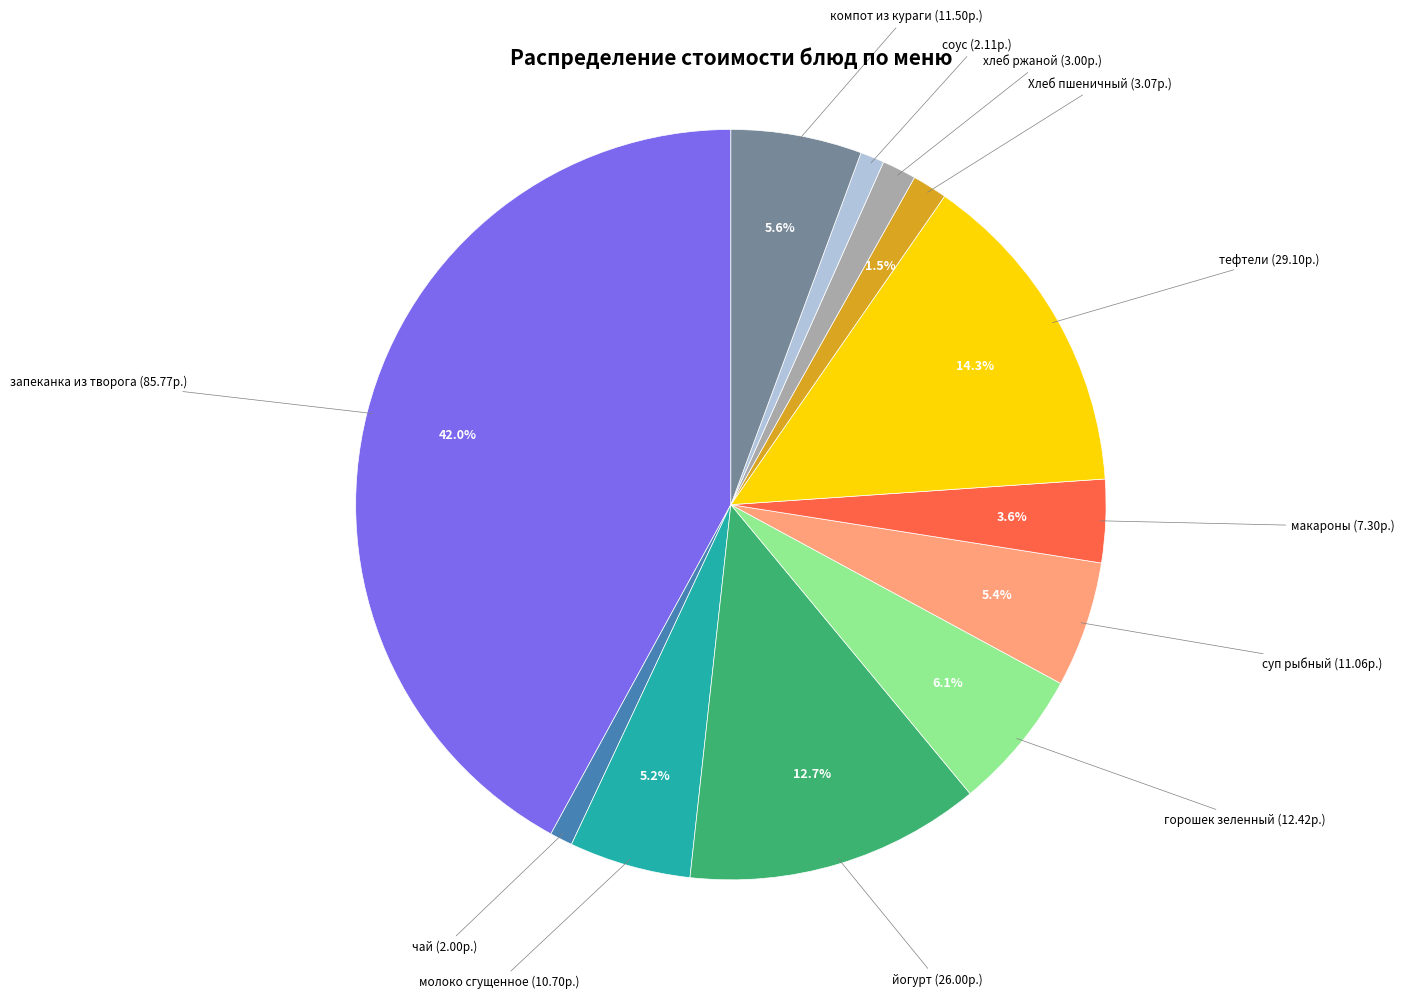

How many slices are in this pie chart?

12